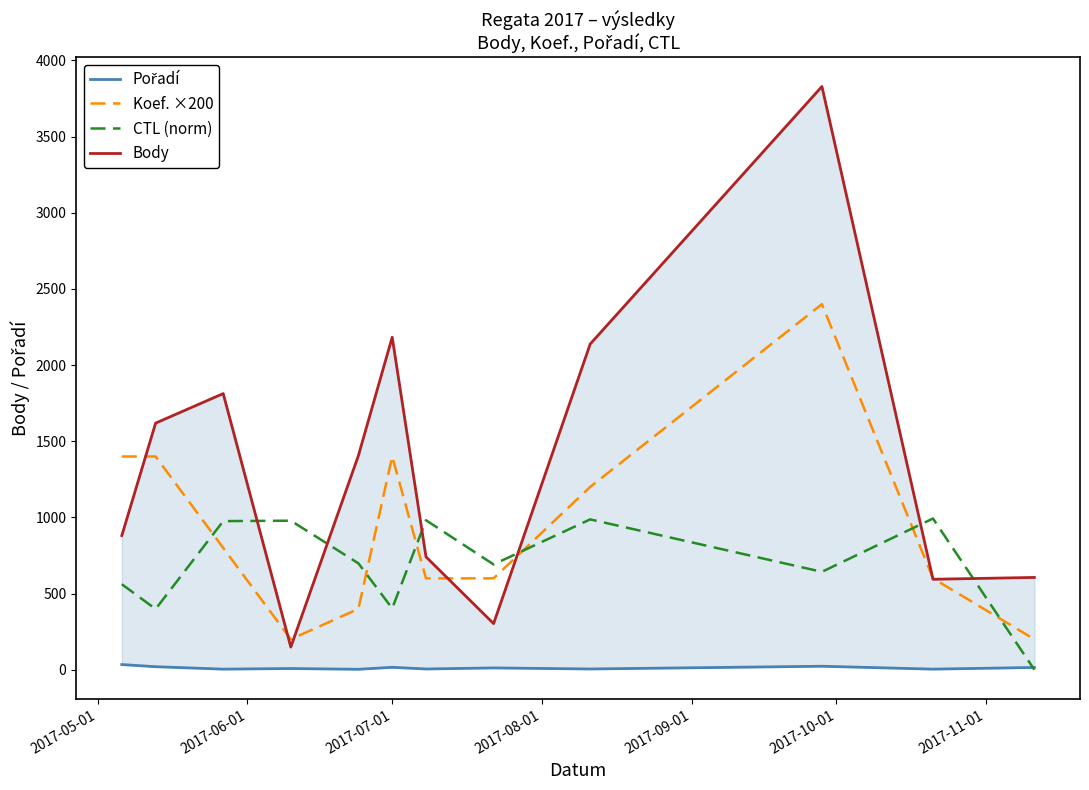

What is the maximum value for Koef. ×200?

2400.0